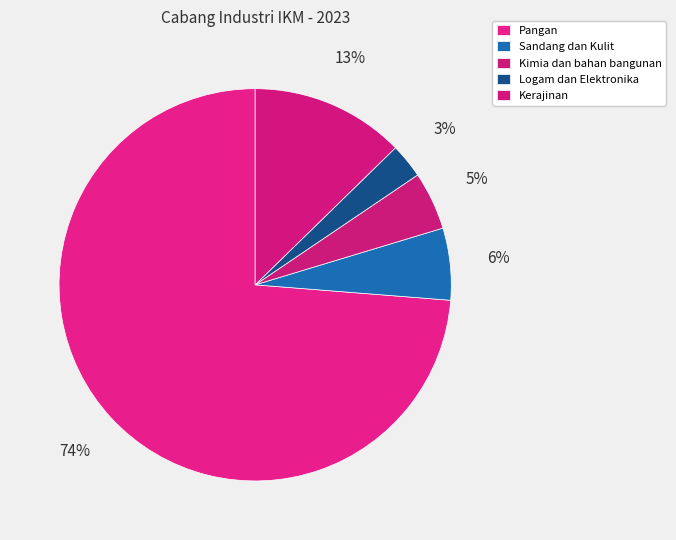

How many segments does this pie chart have?

5